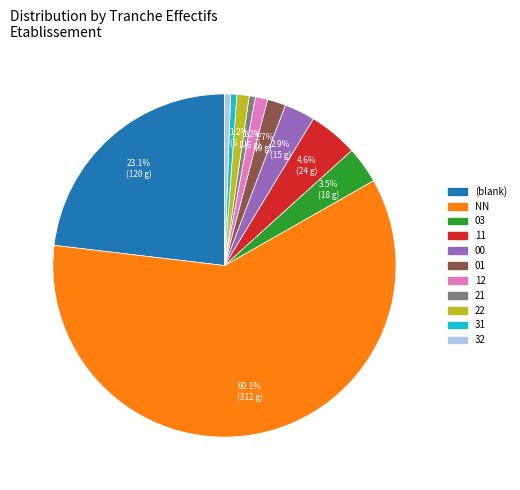

Approximately how many times larger is the value at 22 compared to 12?

1.0